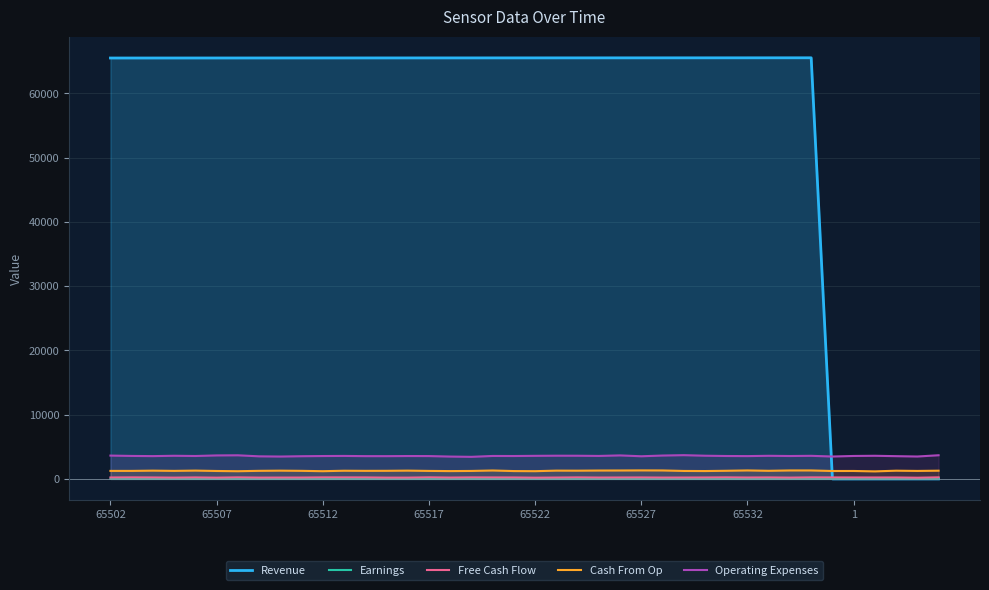

What is the difference between the highest and lowest values at 19?

65501